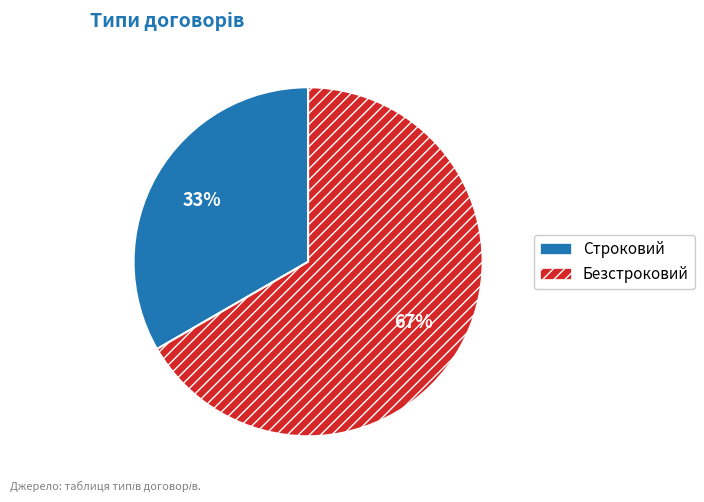

To the nearest percent, what percentage of the pie is Строковий?

33%